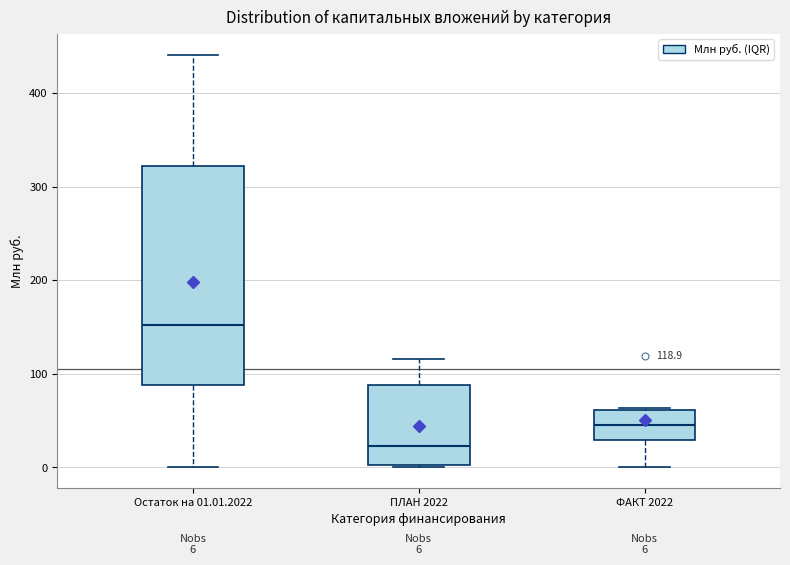

Comparing the boxes themselves (not the whiskers), which one is the tallest?

Остаток на 01.01.2022